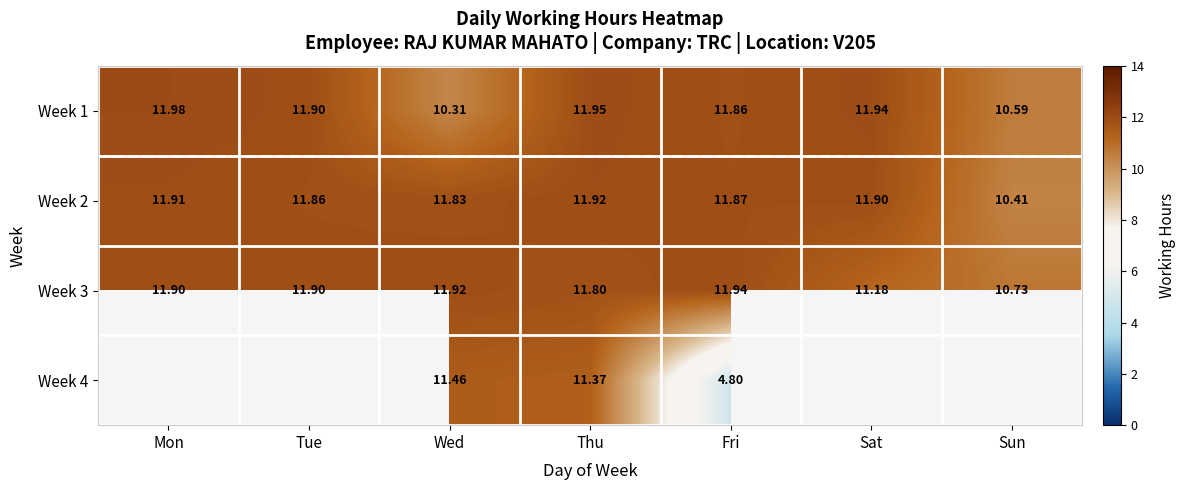

What is the highest value of the Week 3 series?

11.9